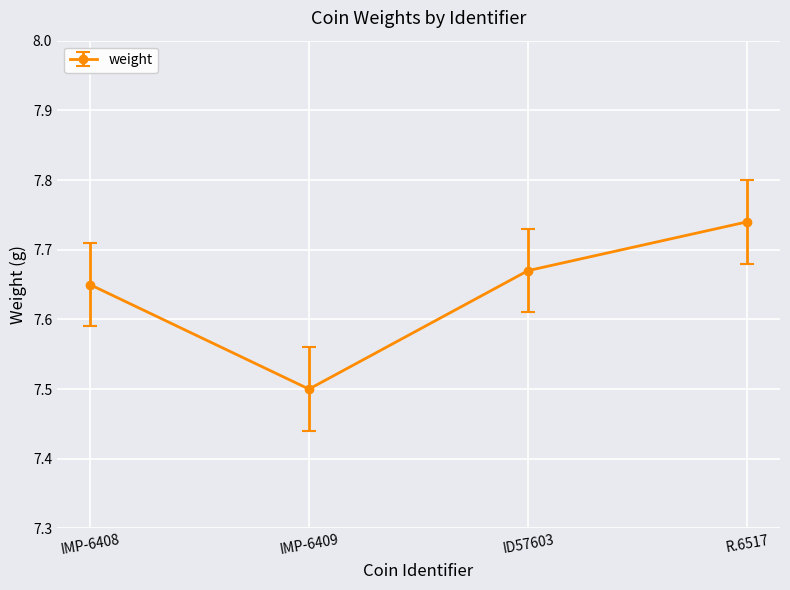

Which has a higher value, ID57603 or R.6517?

R.6517